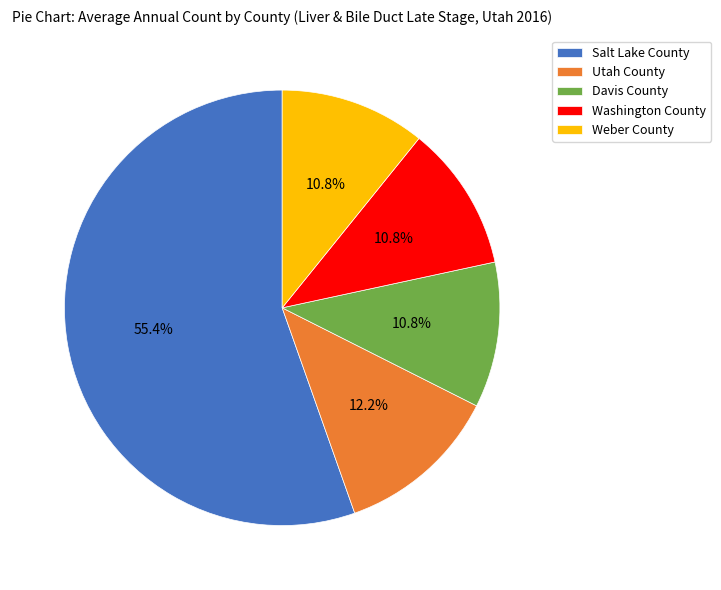

Does Davis County represent more than half of the total?

No